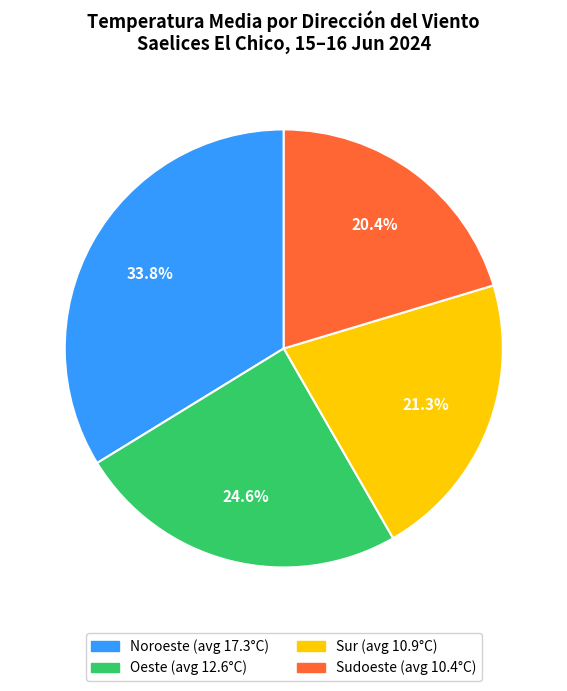

What is the ratio of the value at Sudoeste to the value at Sur?

1.0